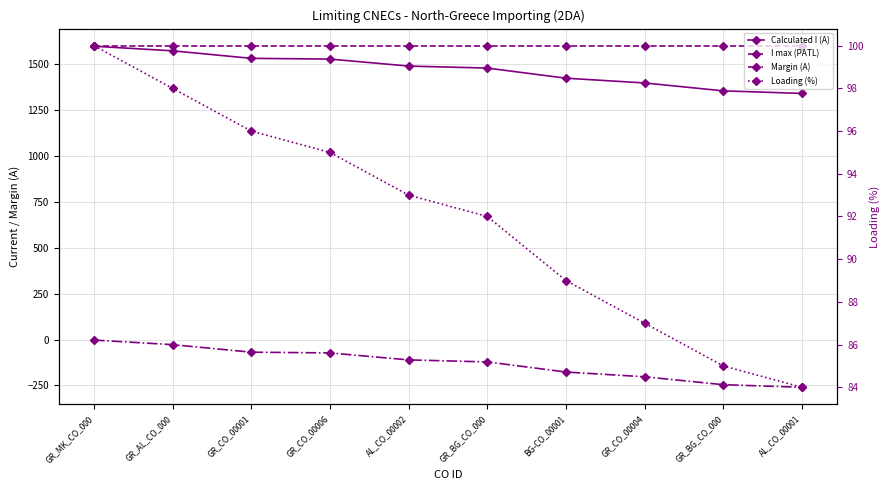

The Calculated I (A) series shows 1489 at AL_CO_00002. True or false?

True